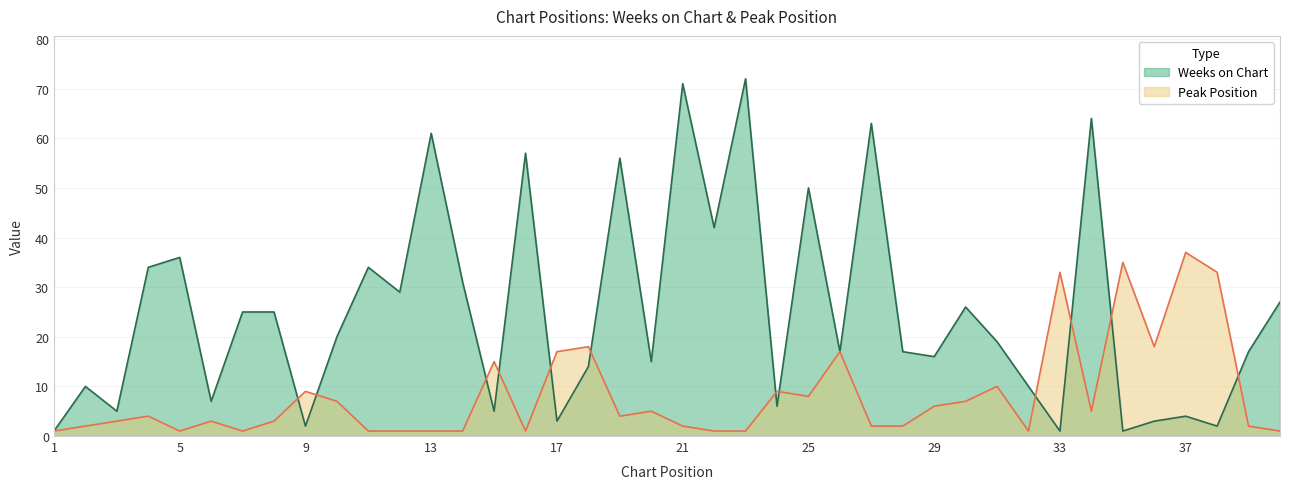

Reading left to right, transcribe all the data shown in this chart.

Weeks on Chart: 1	10	5	34	36	7	25	25	2	20	34	29	61	31	5	57	3	14	56	15	71	42	72	6	50	17	63	17	16	26	19	10	1	64	1	3	4	2	17	27
Peak Position: 1	2	3	4	1	3	1	3	9	7	1	1	1	1	15	1	17	18	4	5	2	1	1	9	8	17	2	2	6	7	10	1	33	5	35	18	37	33	2	1